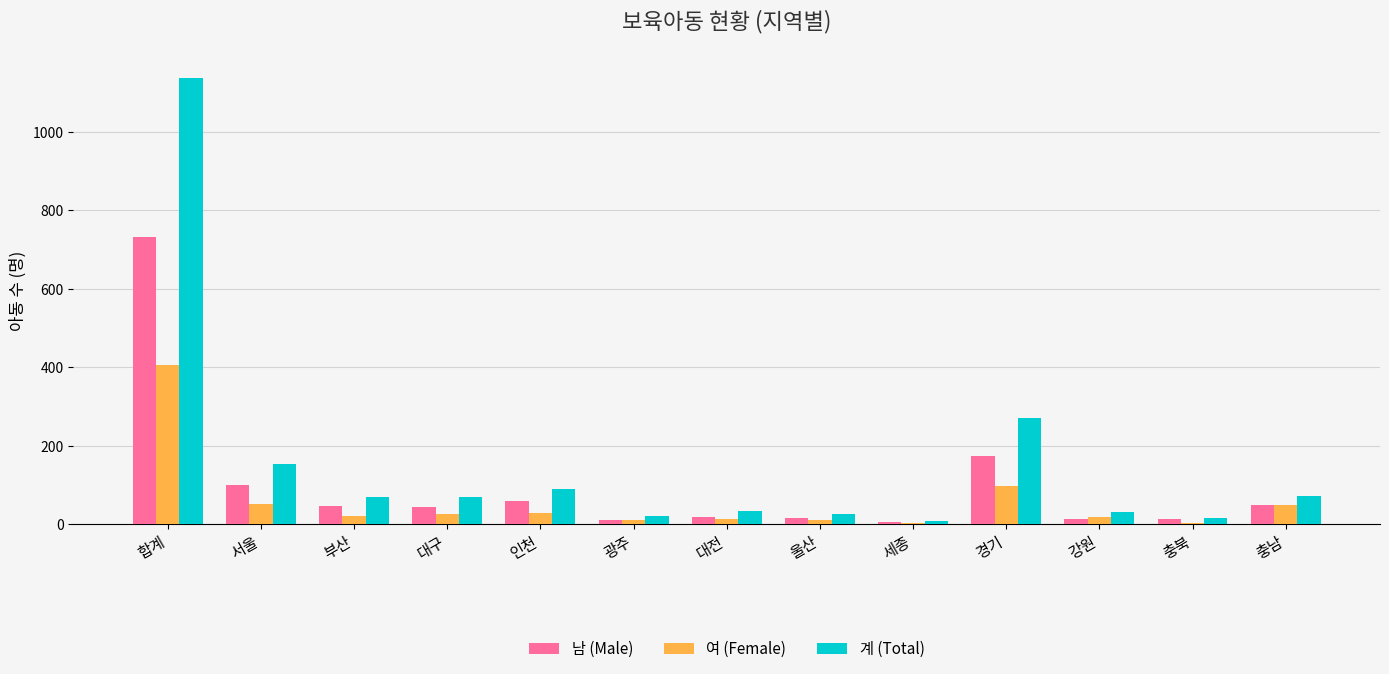

Where does the 계 (Total) series first go above 69?

합계